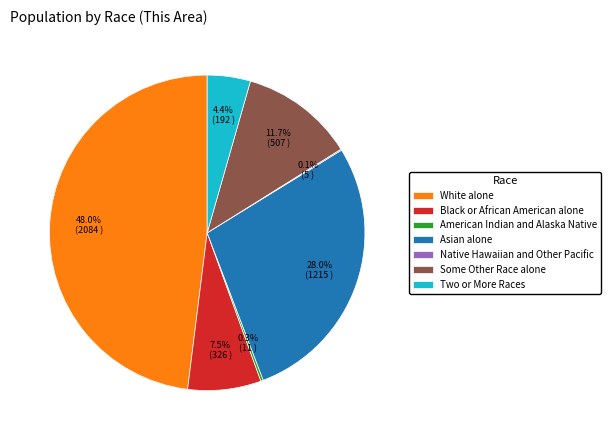

Do Asian alone and Two or More Races together represent more than half of the pie?

No